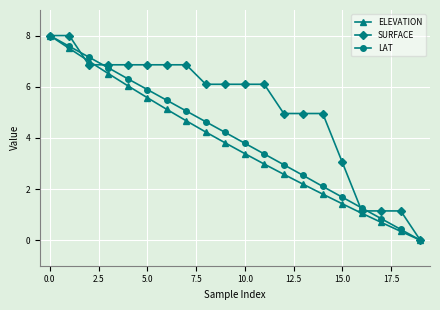

What is the value of the ELEVATION point at the 9th from the left?

4.2